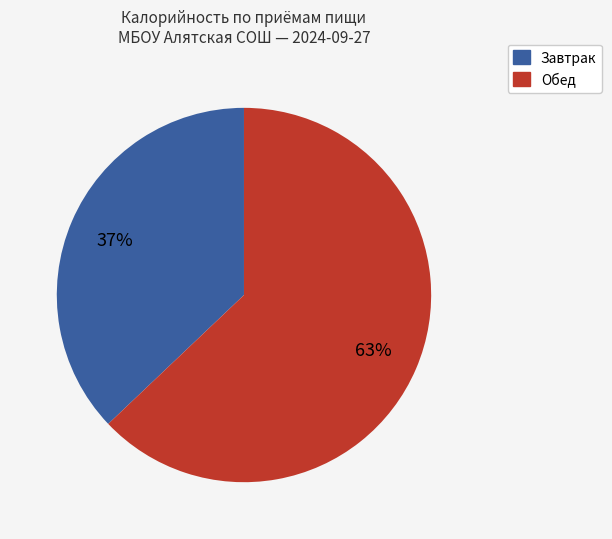

Is there any slice that represents more than half of the pie?

Yes